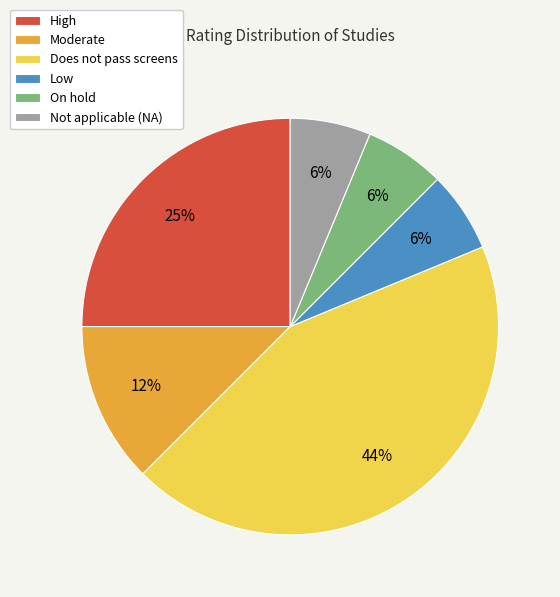

Is it true that Not applicable (NA) is 6% of the pie?

True